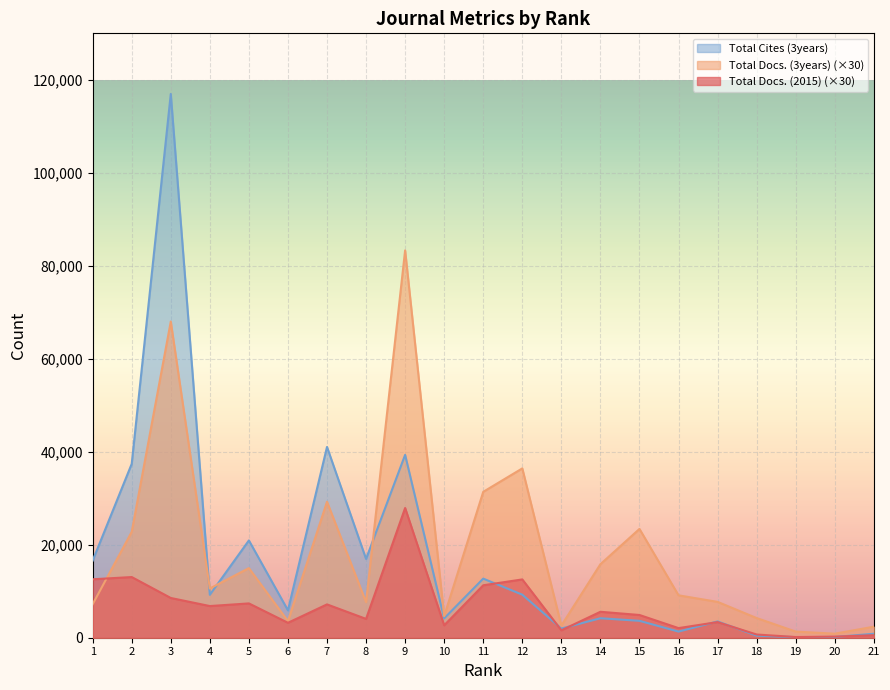

Is it true that Total Cites (3years) equals 116962 at 3?

True